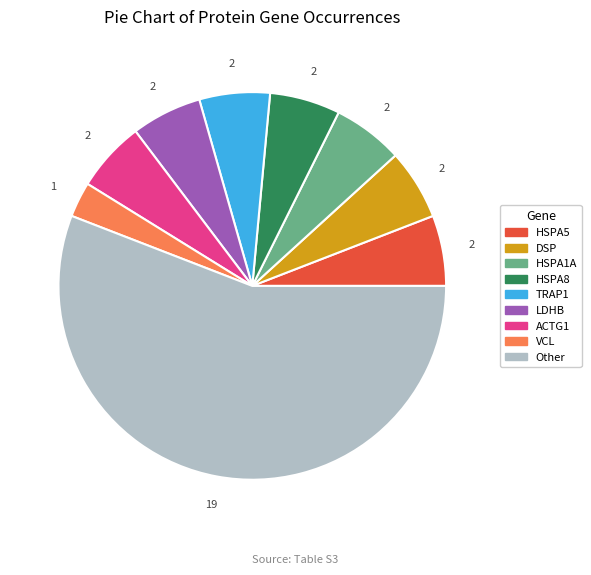

How many slices are in this pie chart?

9